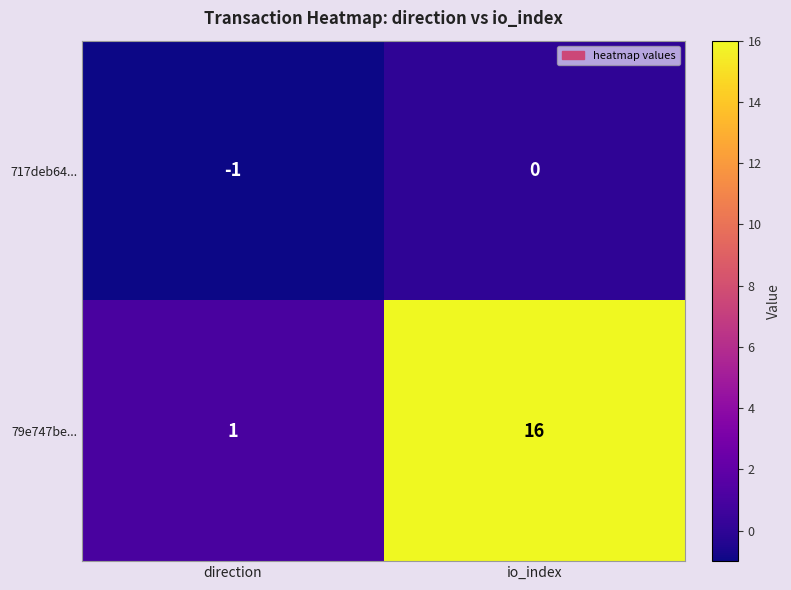

What is the minimum value shown in the chart?

-1